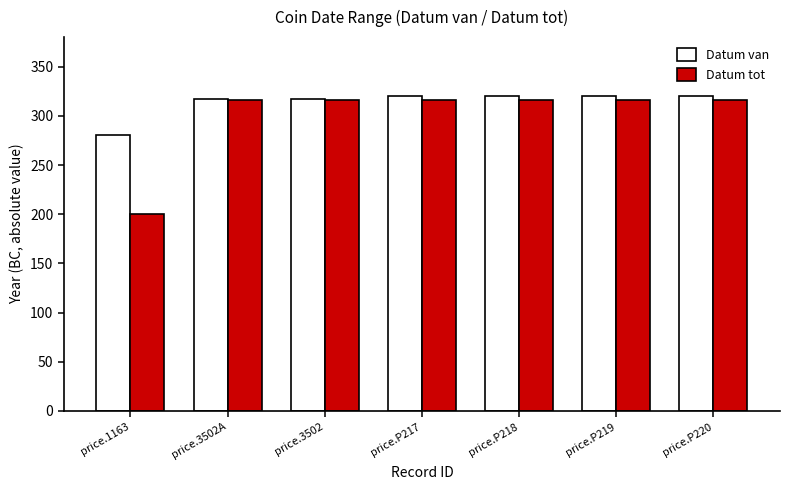

What is the spread (max minus min) of values at price.P217?

4